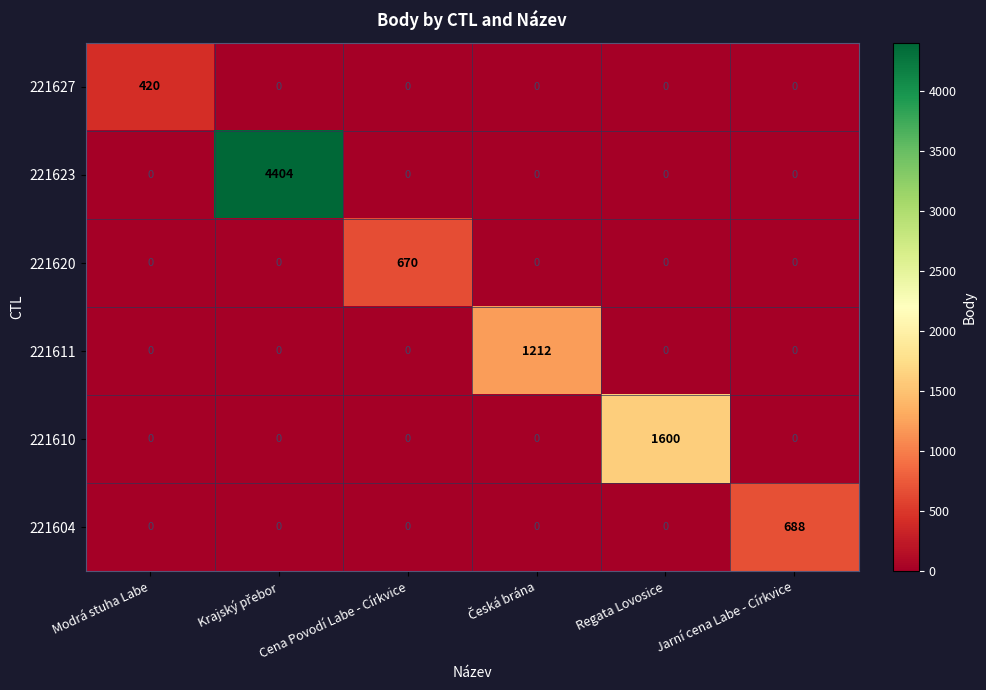

What is the difference between the maximum and minimum values in the 221611 series?

1212